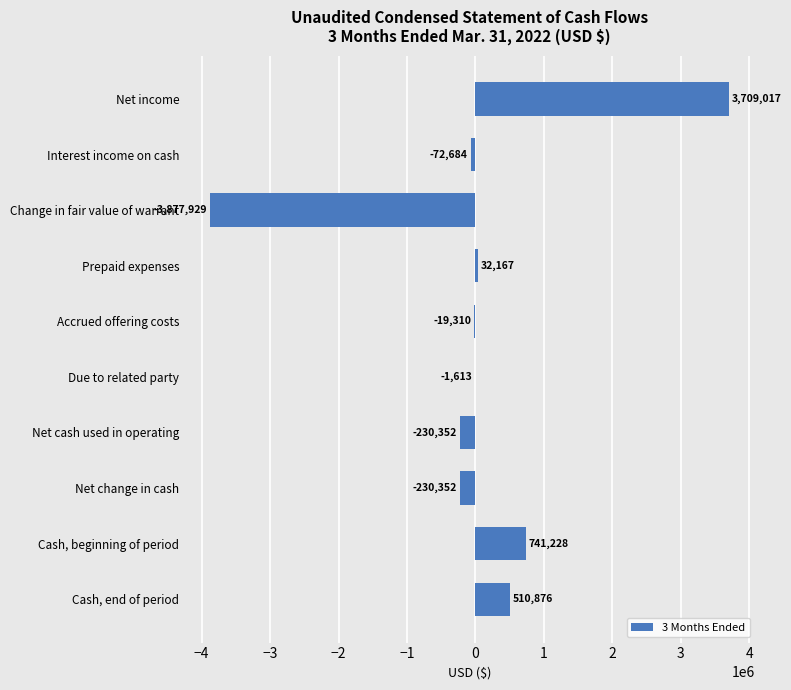

What is the sum of all values?

561048